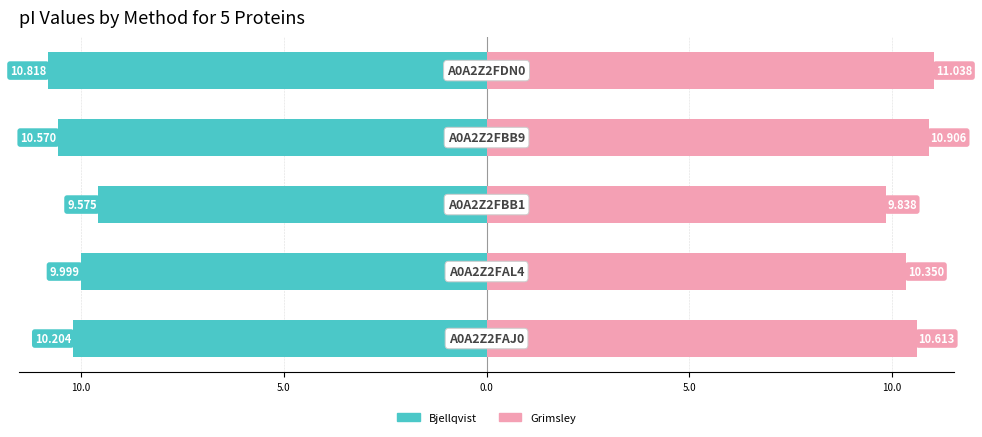

How many values in the Bjellqvist series exceed -10?

2